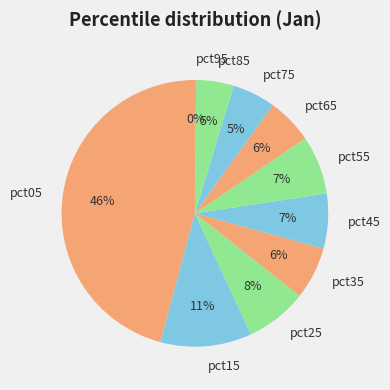

To the nearest percent, what is the difference between the pct85 and pct25 slice percentages?

3%